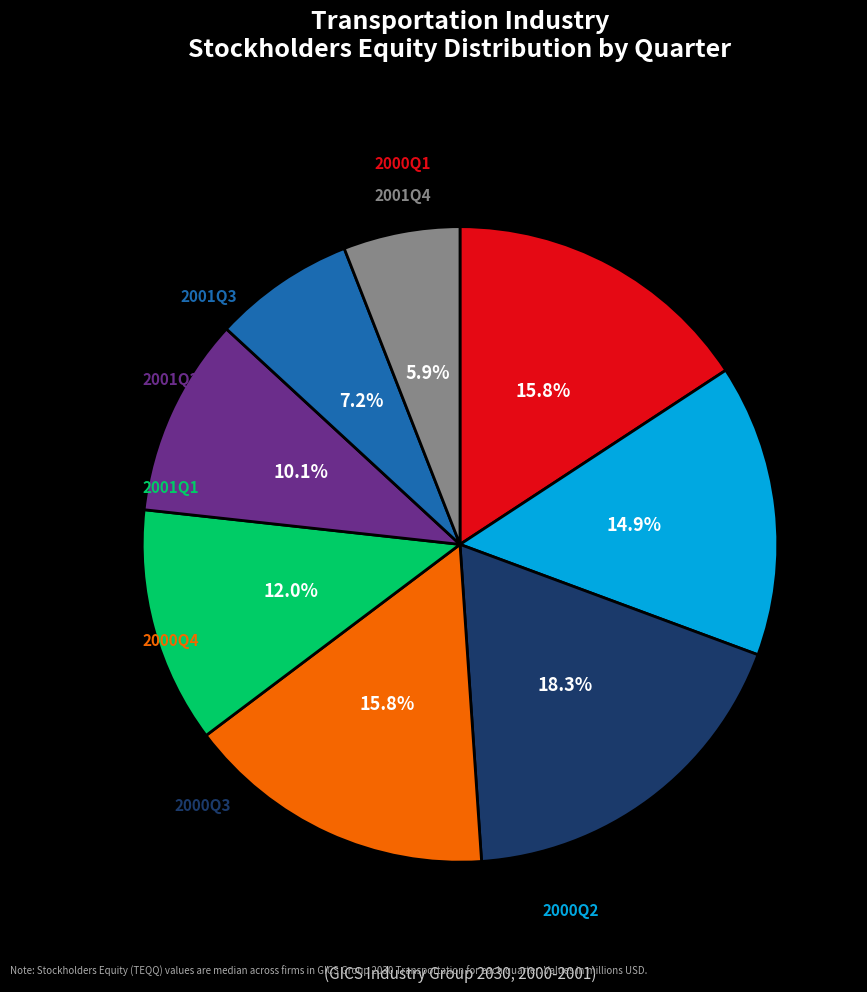

Does any single category account for the majority?

No